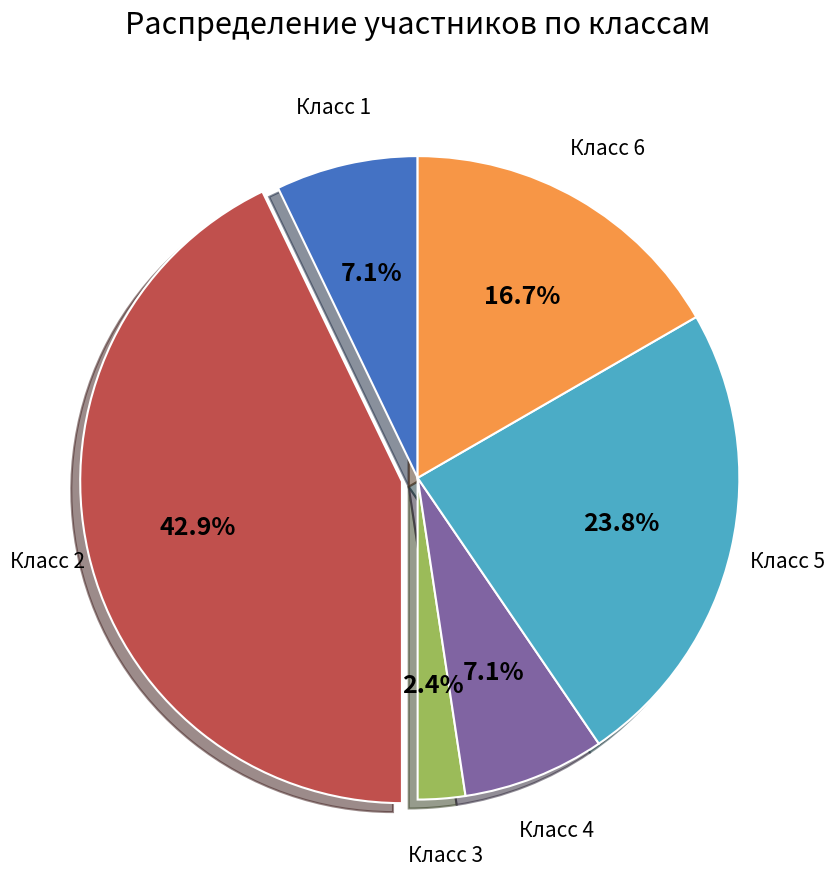

Do Класс 3 and Класс 2 together represent more than half of the pie?

No